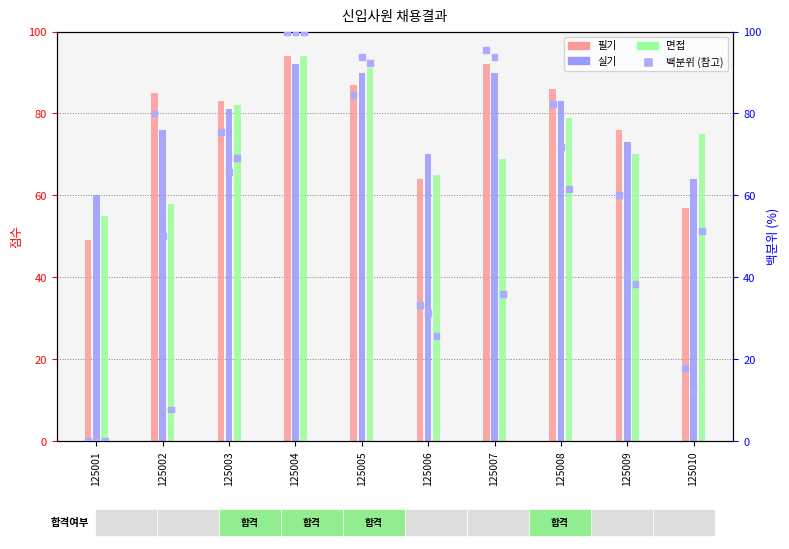

At how many categories does at least one series exceed 93?

3